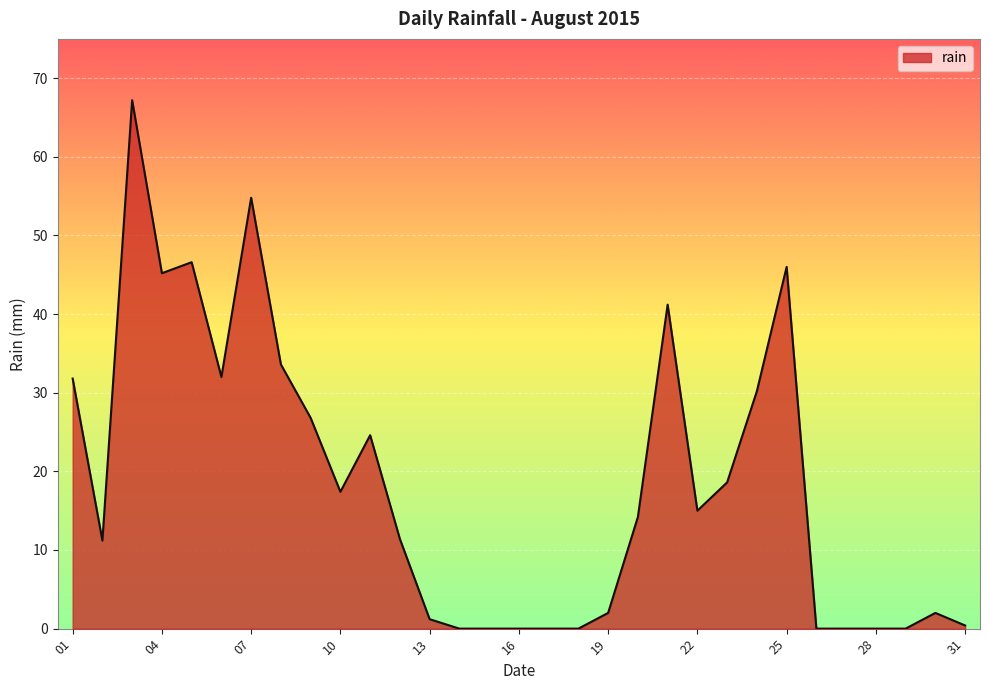

What is the difference between the maximum and minimum values?

67.2